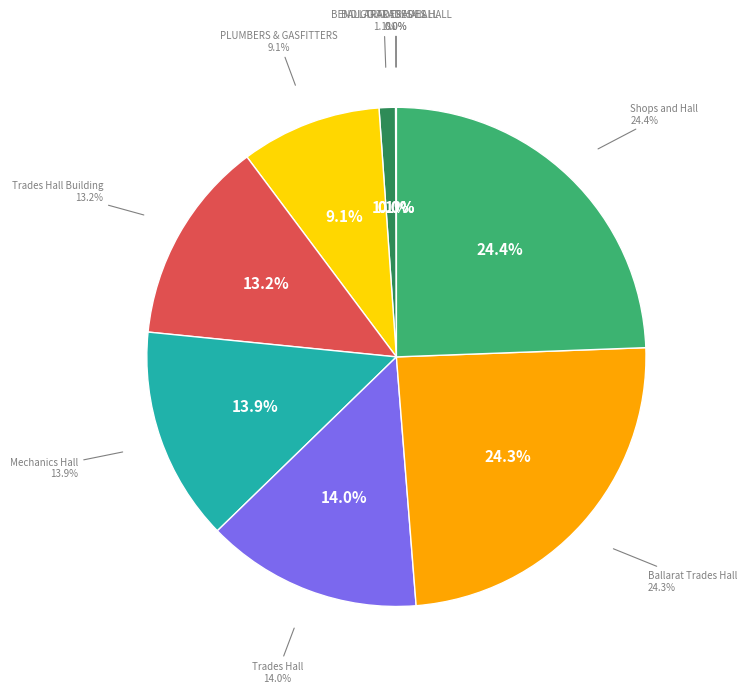

Does any single category account for the majority?

No